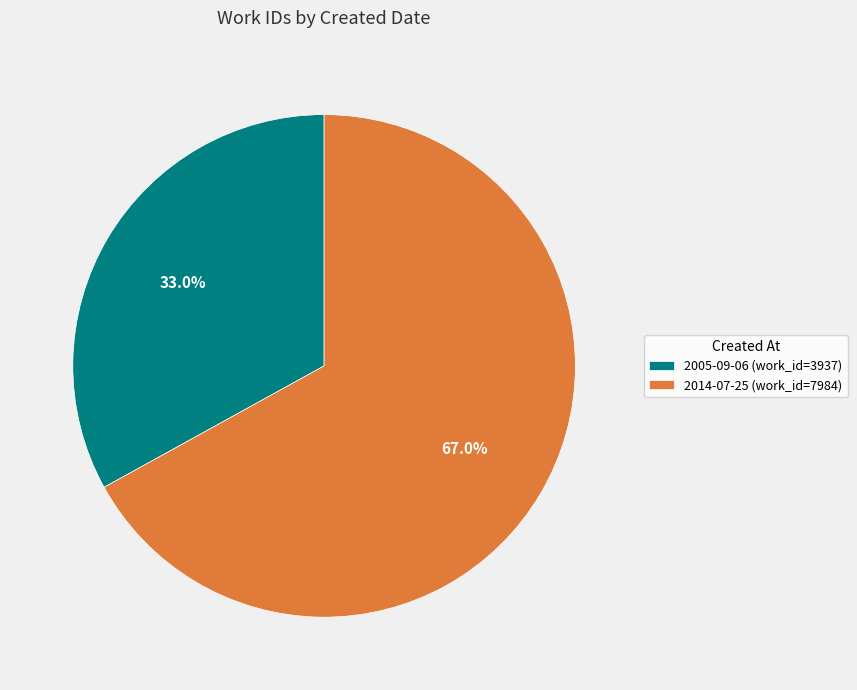

What is the total percentage of 2005-09-06 and 2014-07-25?

100.0%